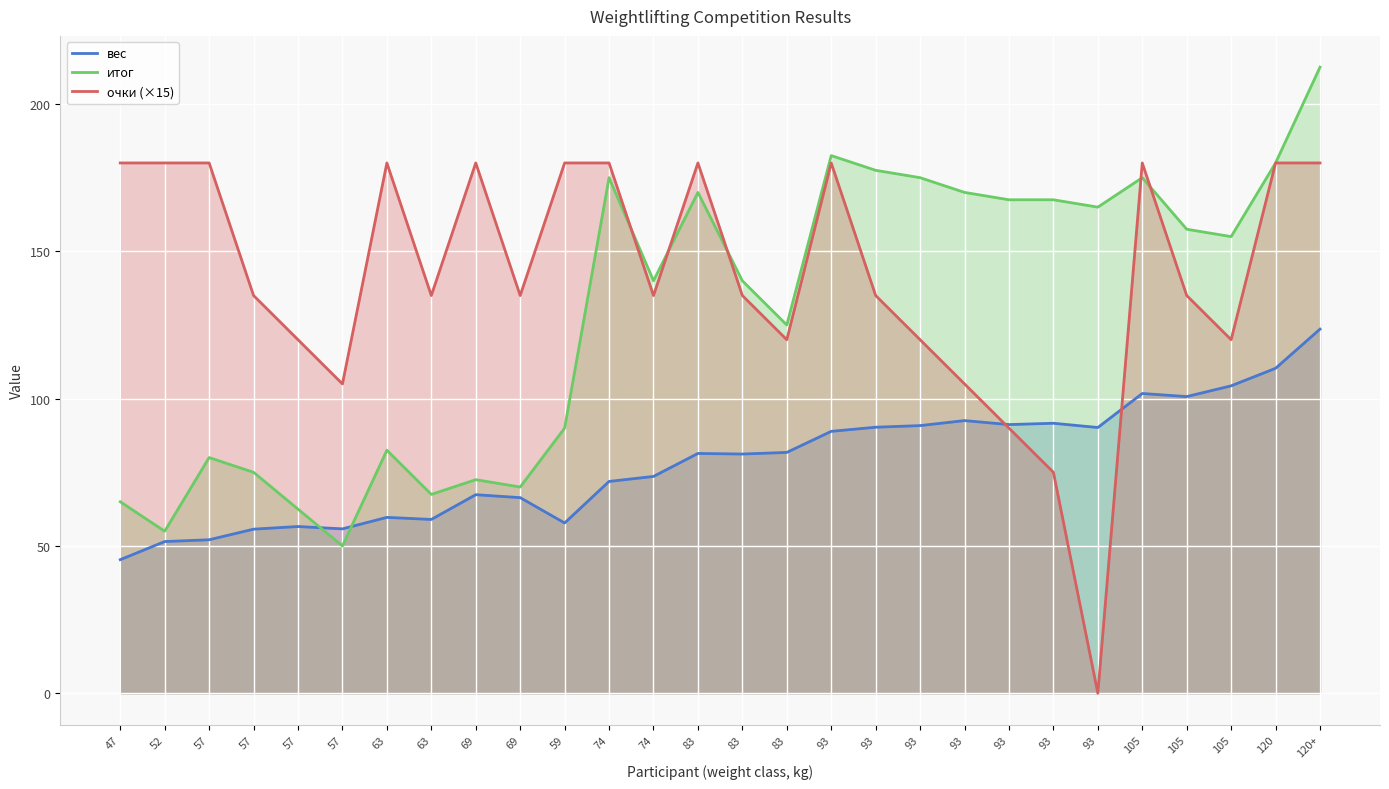

Is it true that очки (×15) equals 75.0 at 93?

True